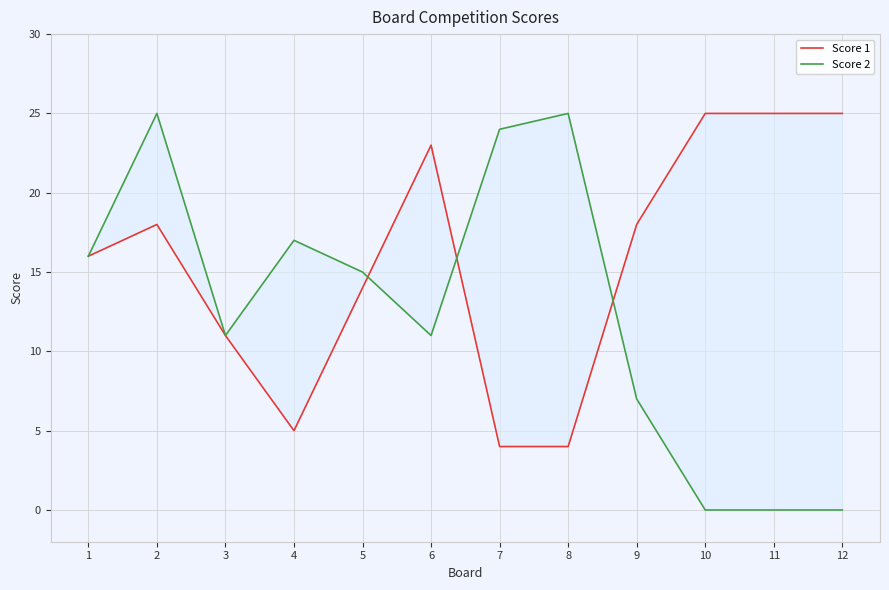

The Score 1 series shows 32 at 6. True or false?

False